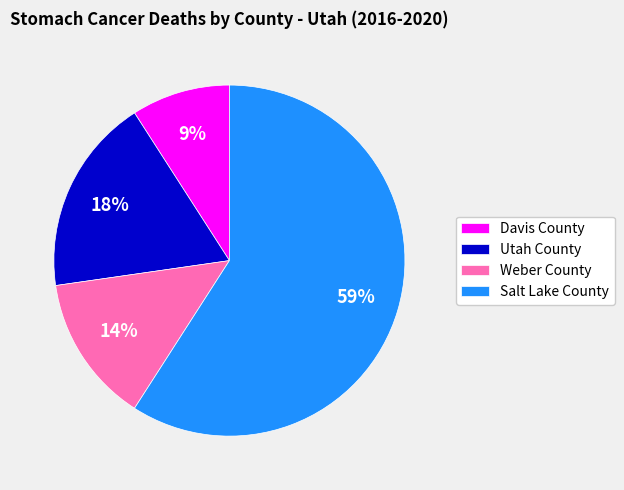

How many segments does this pie chart have?

4